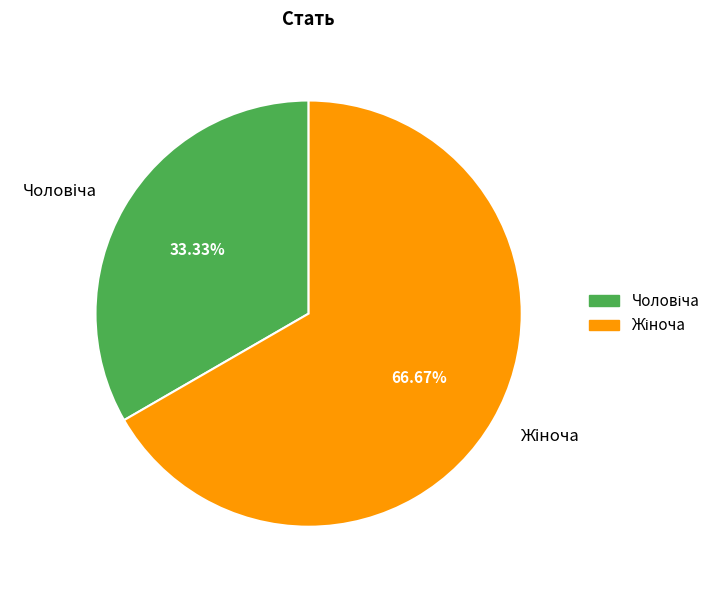

Does any single category account for the majority?

Yes